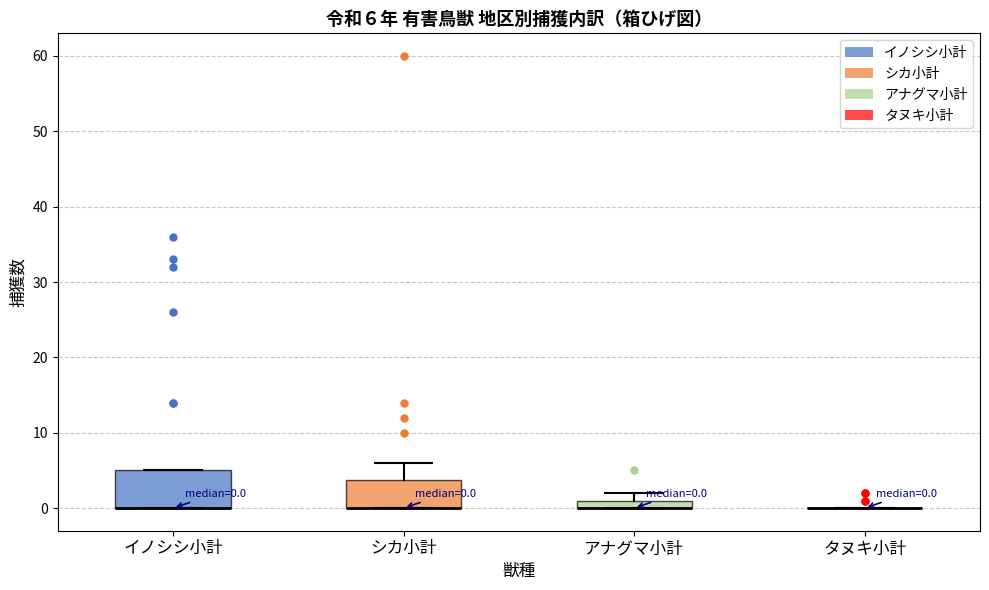

Comparing the boxes themselves (not the whiskers), which one is the tallest?

イノシシ小計